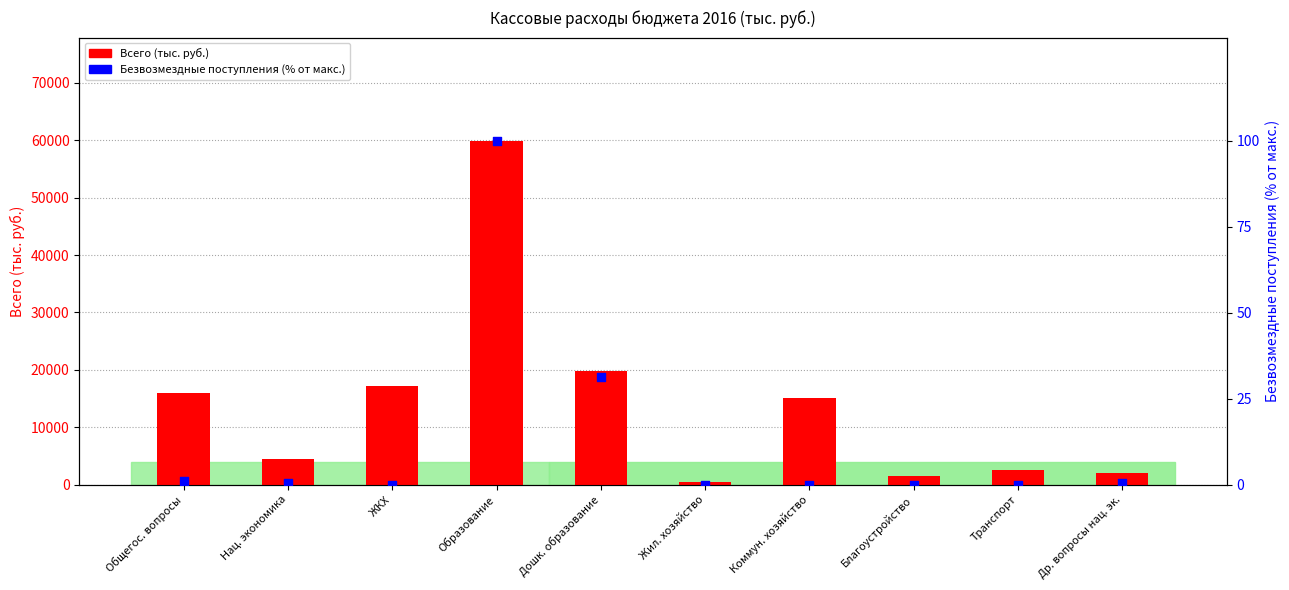

Which series has the widest spread of Y values?

Всего (тыс. руб.)